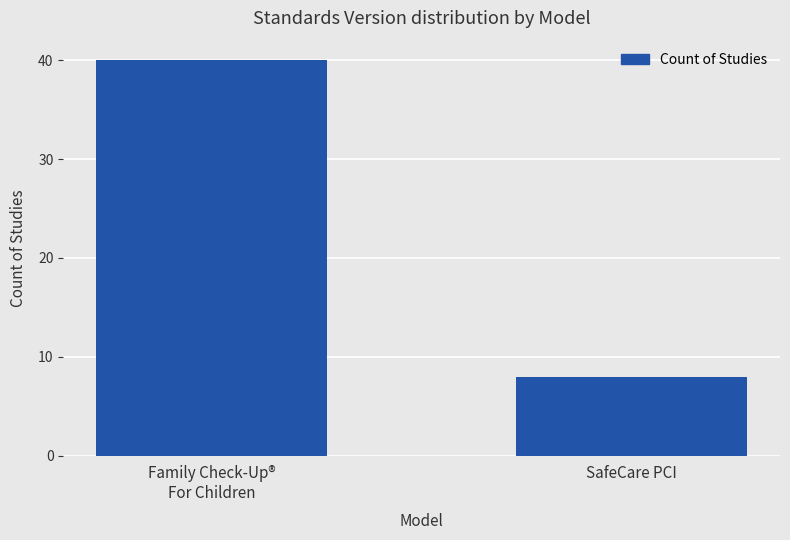

List the labels in order of value, smallest first.

SafeCare PCI, Family Check-Up®
For Children